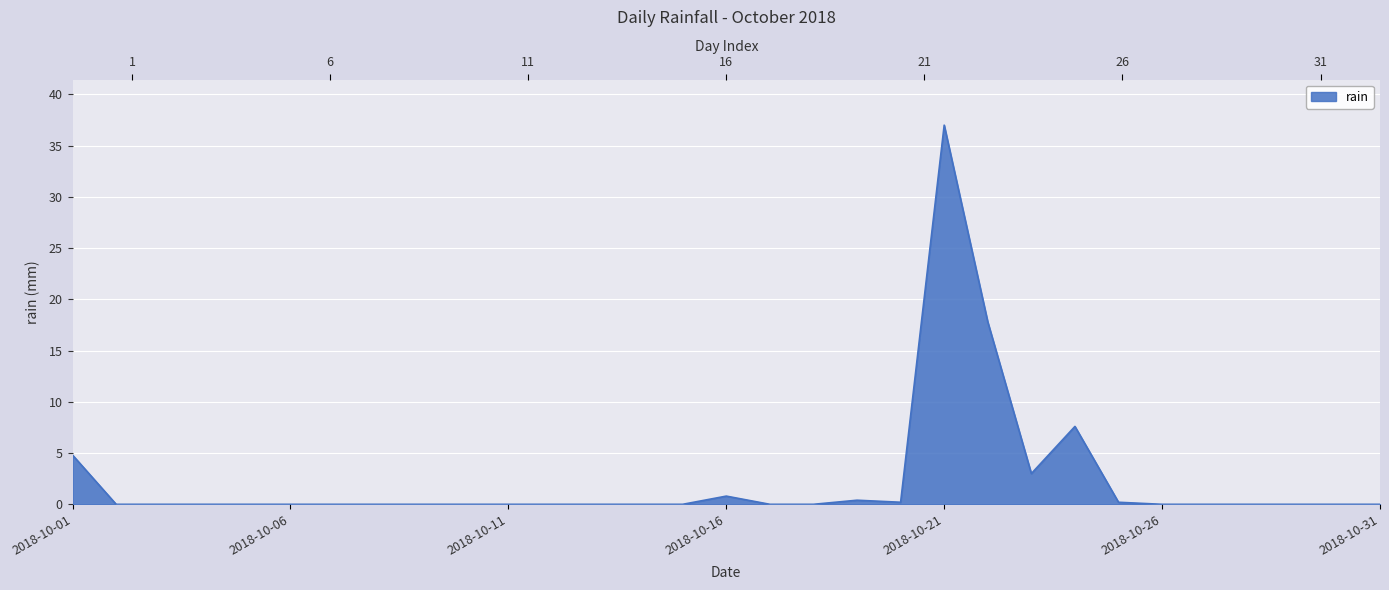

How many points are lower than both their immediate neighbors (excluding endpoints)?

2